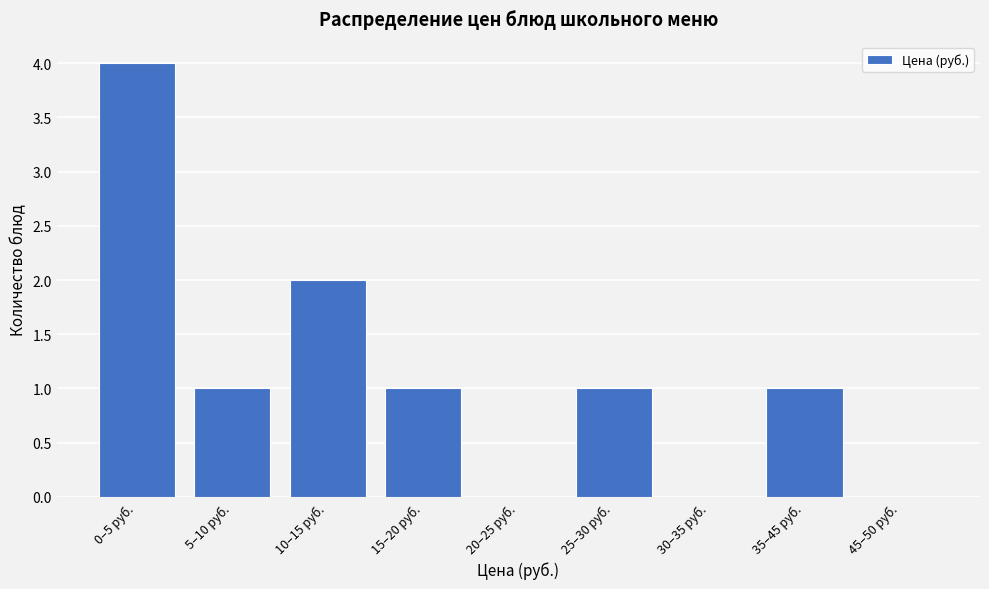

Reading left to right, extract all data points from this chart.

0–5 руб.=4	5–10 руб.=1	10–15 руб.=2	15–20 руб.=1	20–25 руб.=0	25–30 руб.=1	30–35 руб.=0	35–45 руб.=1	45–50 руб.=0